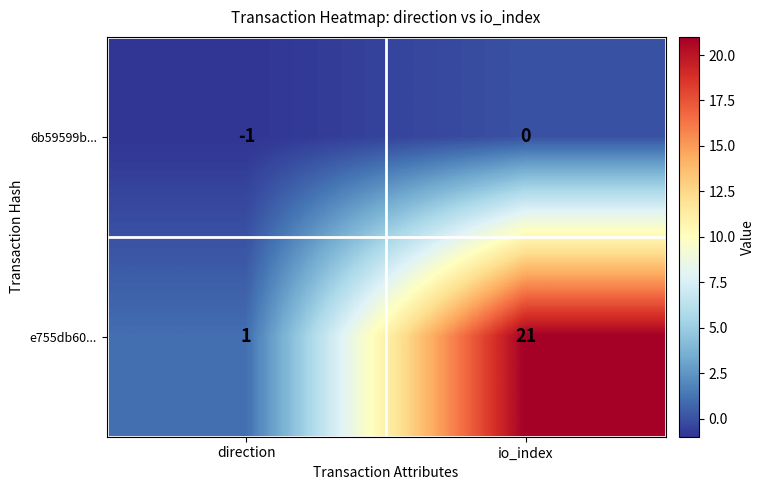

What is the smallest value displayed?

-1